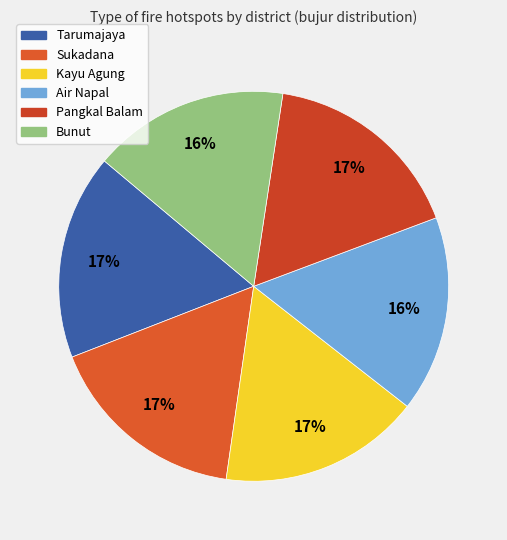

True or false: Sukadana accounts for 10% of the total.

False